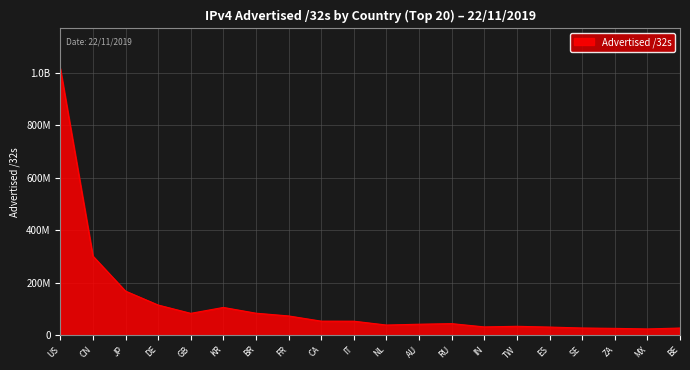

Does the chart have visible grid lines?

Yes